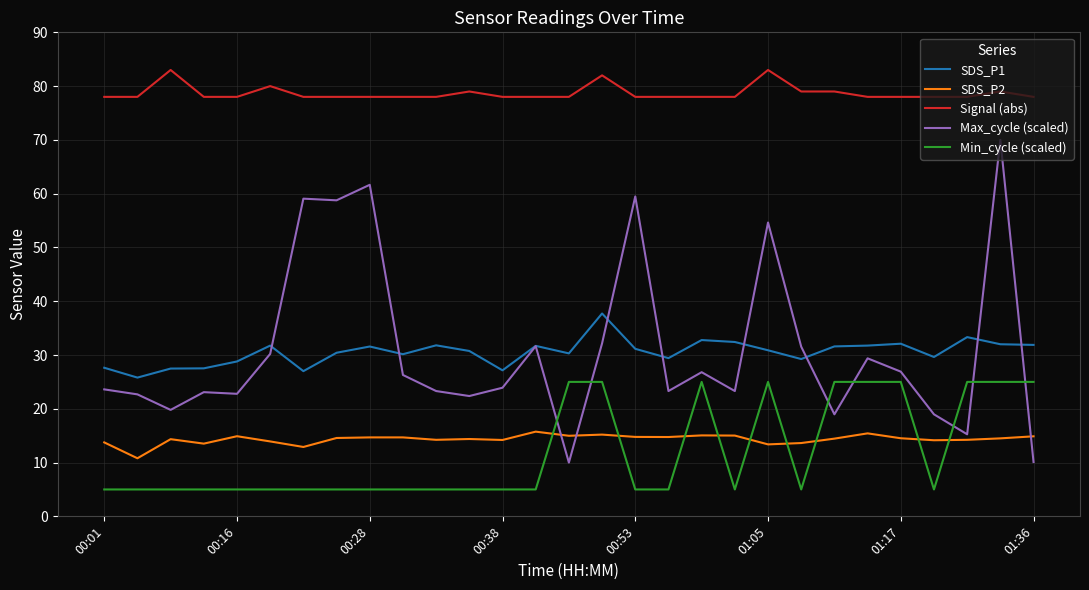

How many lines are shown in the chart?

5